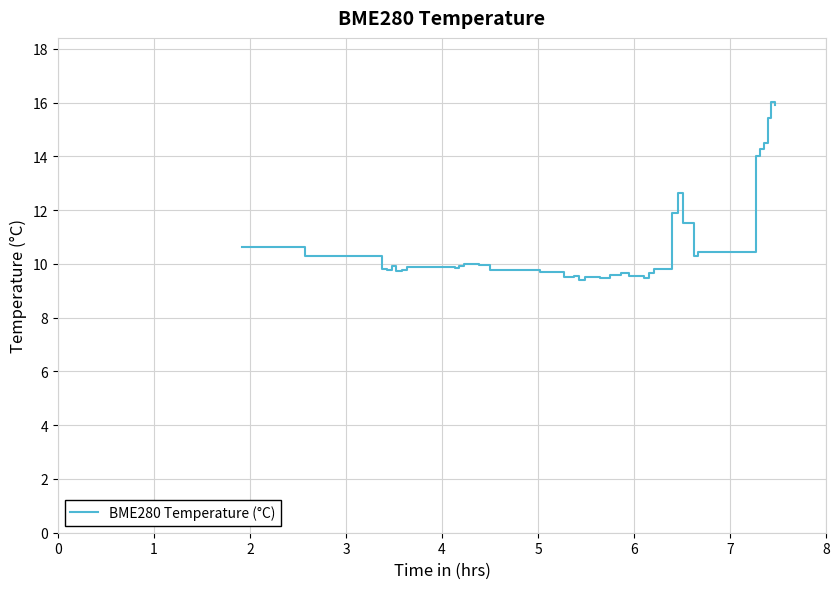

What is the smallest value displayed?

9.4